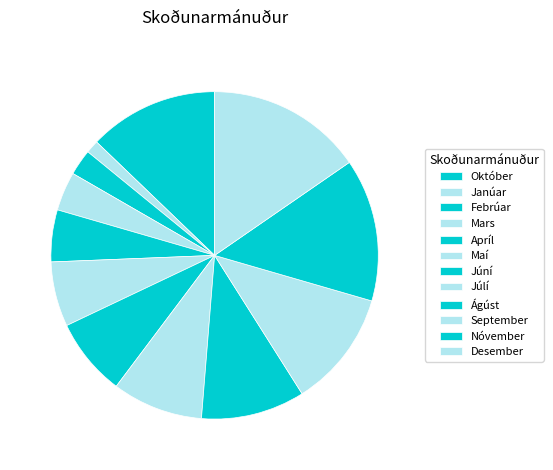

True or false: September accounts for 26% of the total.

False